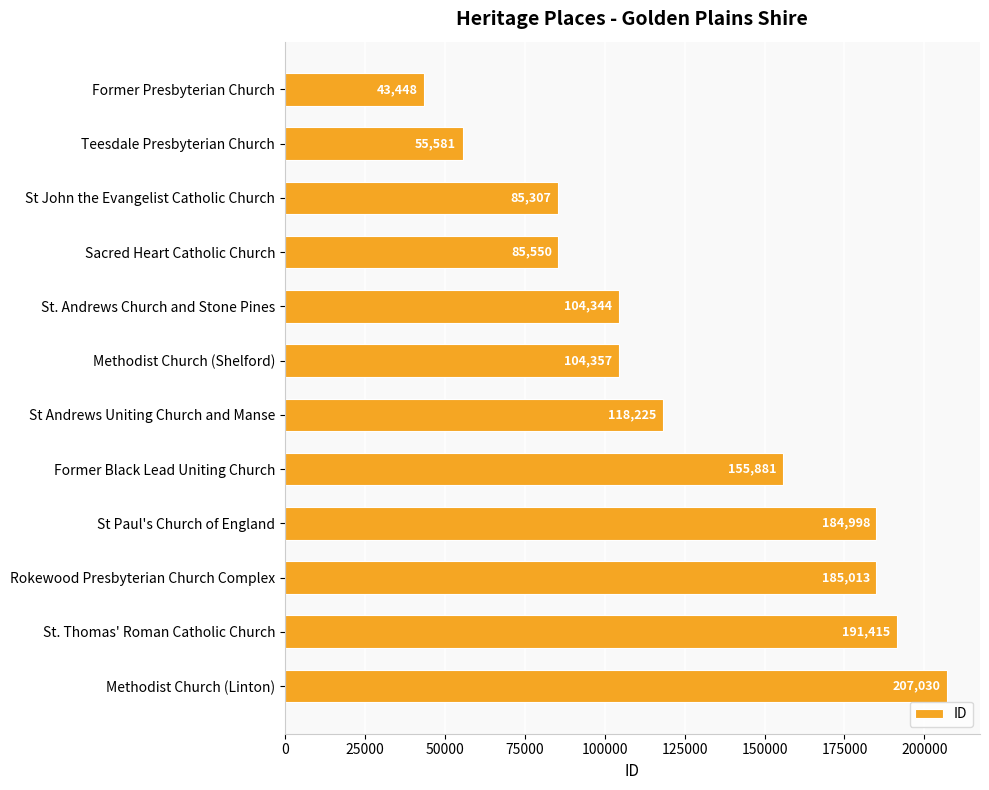

What is the sum of the values at Rokewood Presbyterian Church Complex and Sacred Heart Catholic Church?

270563